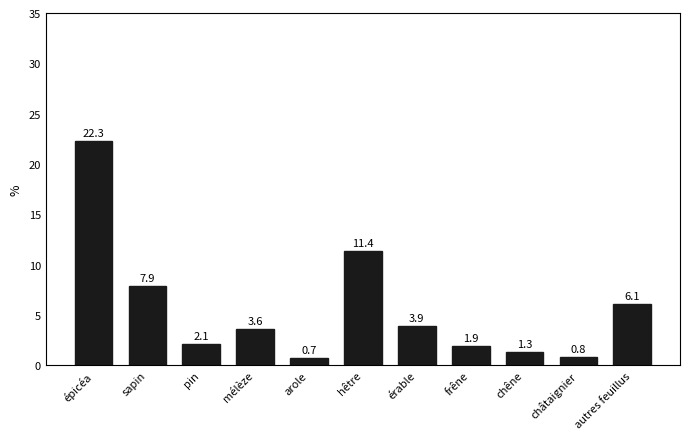

What is the difference between the values at chêne and autres feuillus?

4.8